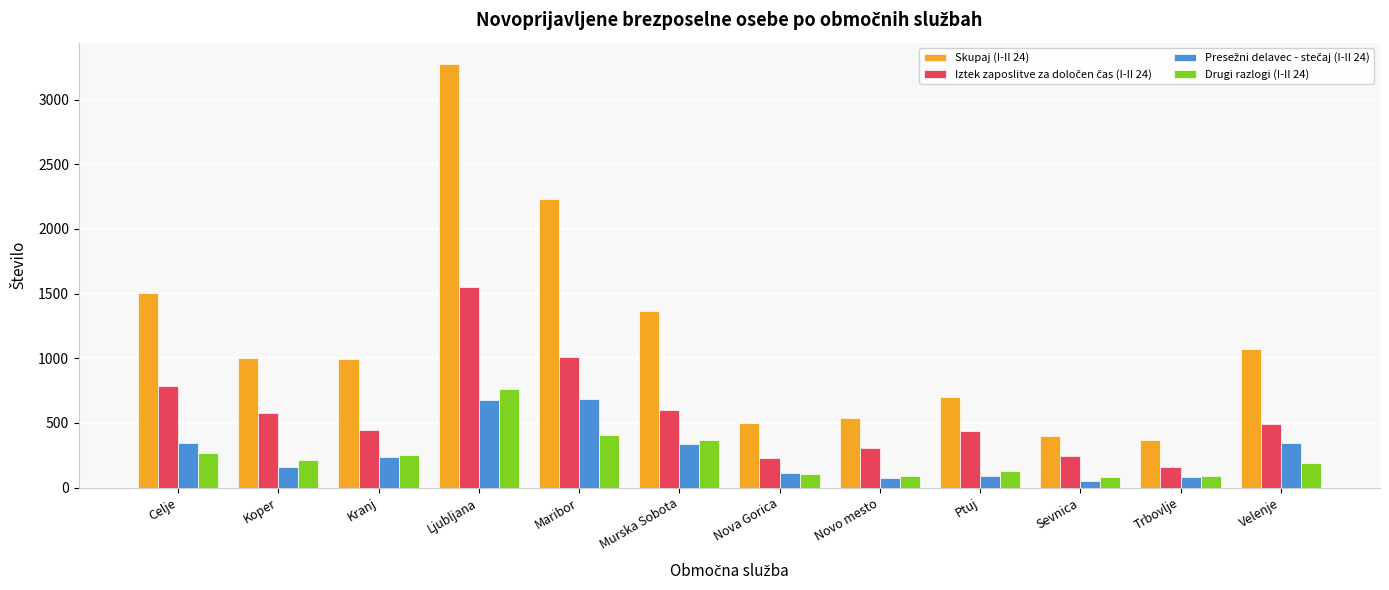

True or false: Skupaj (I-II 24) has a value of 1425 at Koper.

False